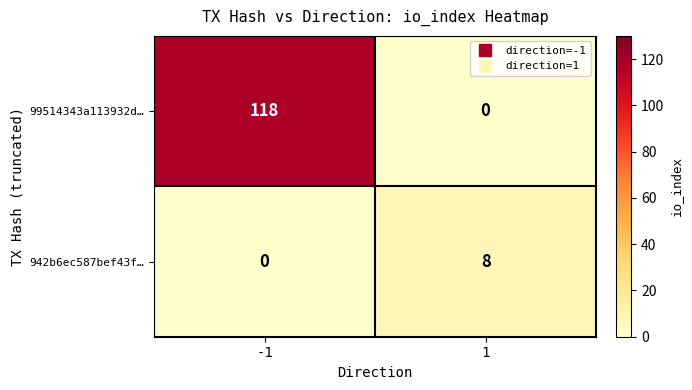

What is the approximate value of 942b6ec587bef43f… at 1?

8